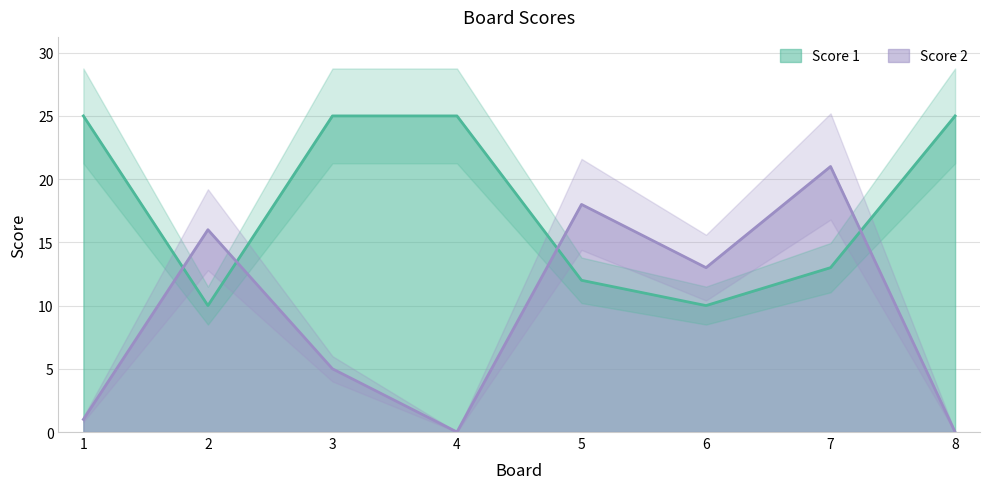

At which label is Score 1 closest to 17?

7